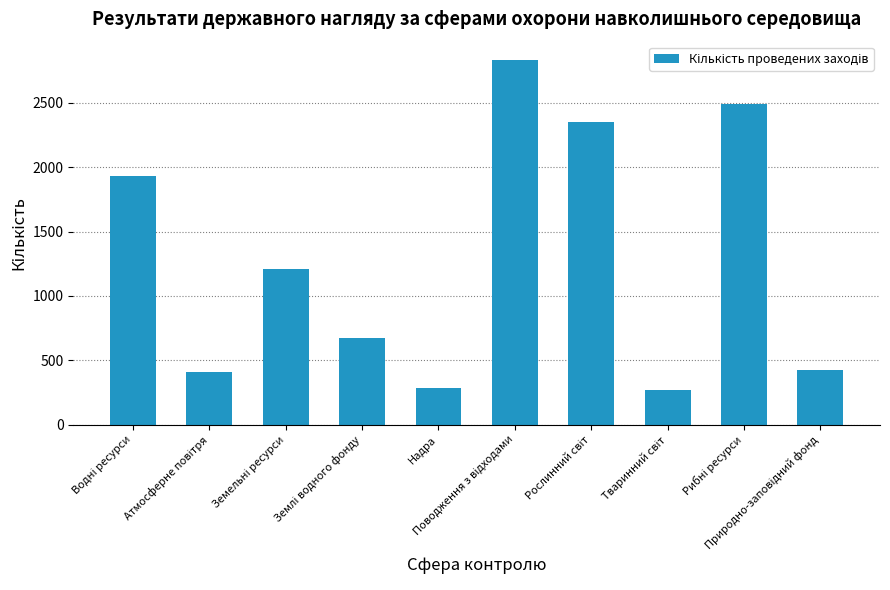

What value does the data have at Надра?

282